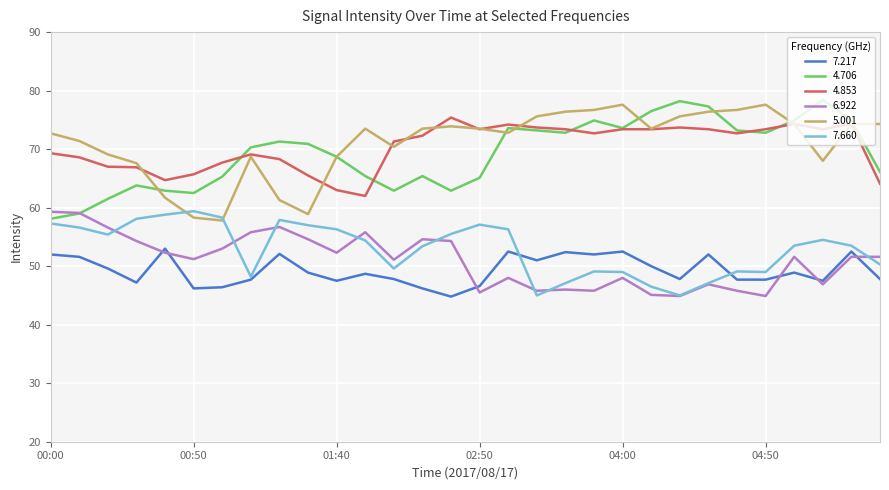

True or false: 5.001 and 6.922 intersect in this chart.

False